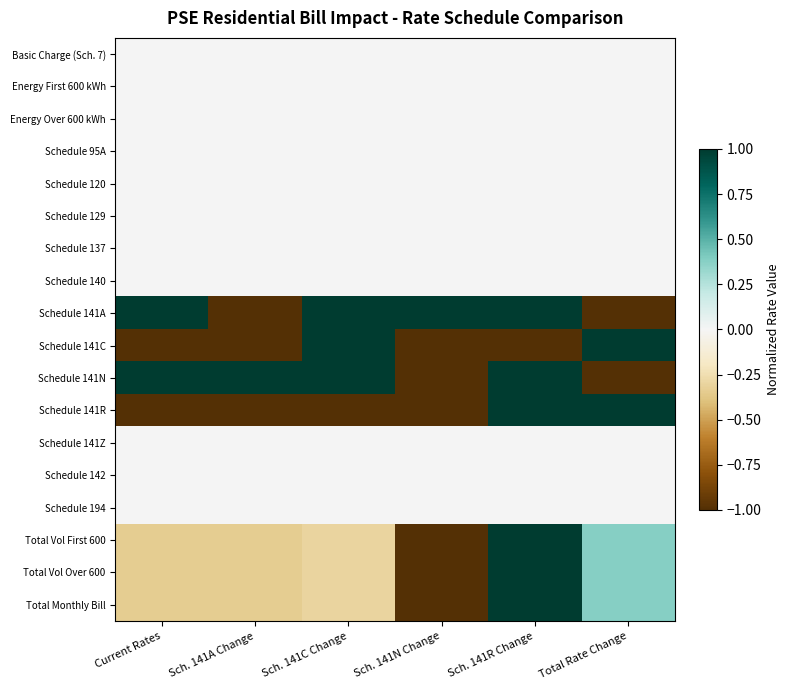

Rank the series at Sch. 141R Change from lowest to highest value.

Schedule 141C, Basic Charge (Sch. 7), Energy First 600 kWh, Energy Over 600 kWh, Schedule 95A, Schedule 120, Schedule 129, Schedule 137, Schedule 140, Schedule 141Z, Schedule 142, Schedule 194, Schedule 141A, Schedule 141N, Schedule 141R, Total Vol First 600, Total Vol Over 600, Total Monthly Bill